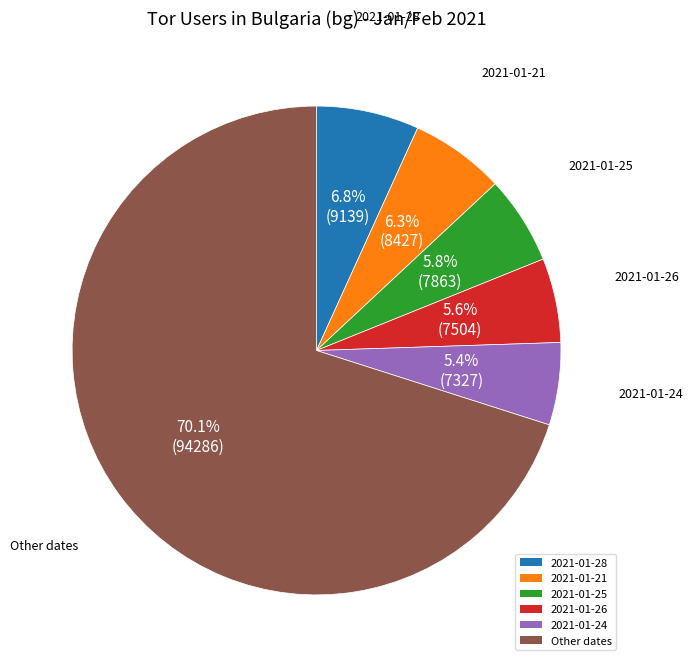

What portion of the pie excludes 2021-01-21?

93.7%